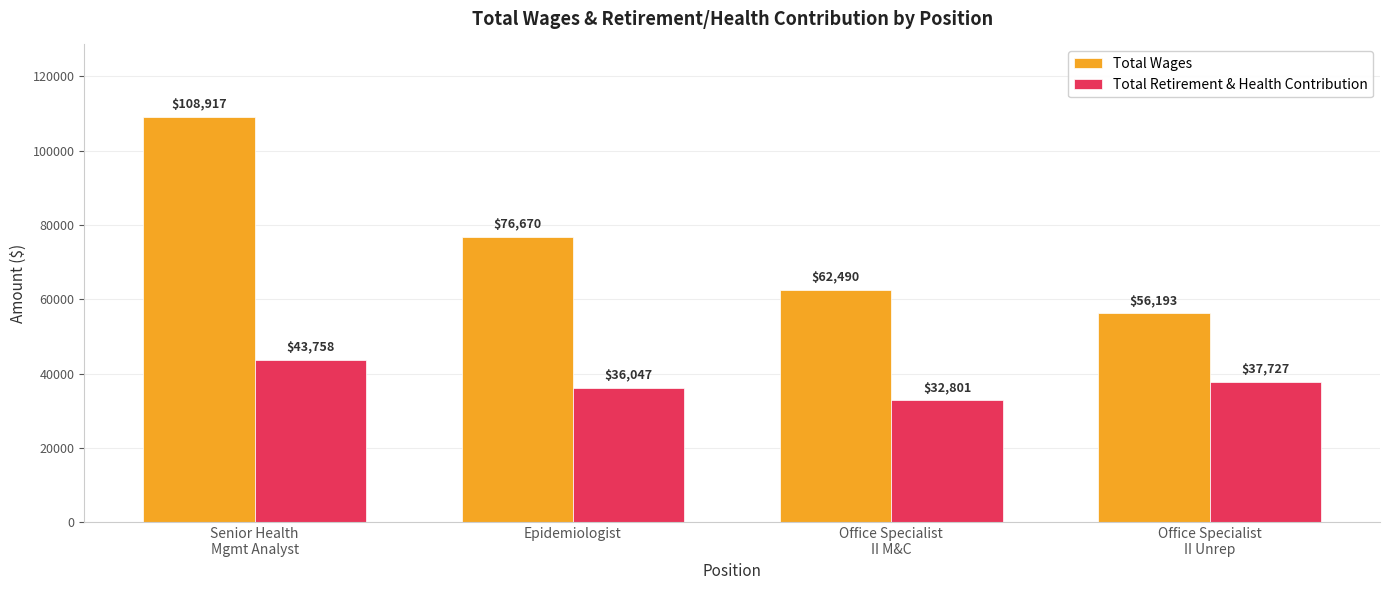

Rank the series at Epidemiologist from lowest to highest value.

Total Retirement & Health Contribution, Total Wages